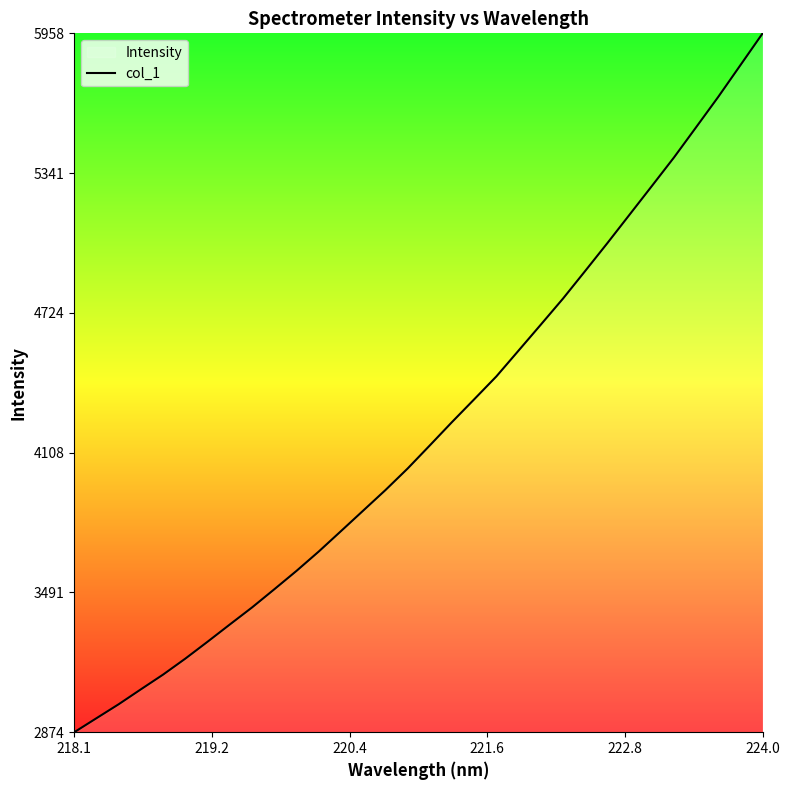

At which category does the chart reach its peak across all series?

224.0